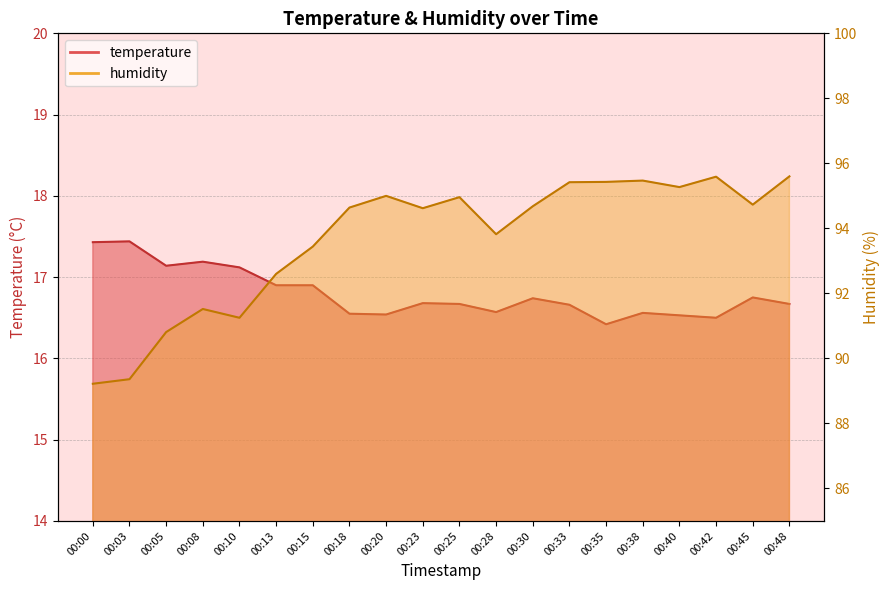

What is the total value across all series at 00:48?

112.3